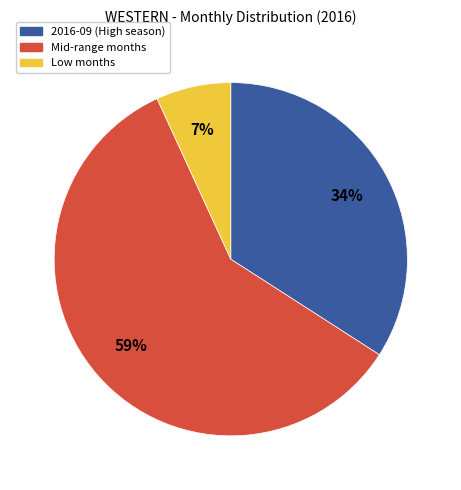

To the nearest percent, what is the difference between the largest and smallest slice percentages?

52%